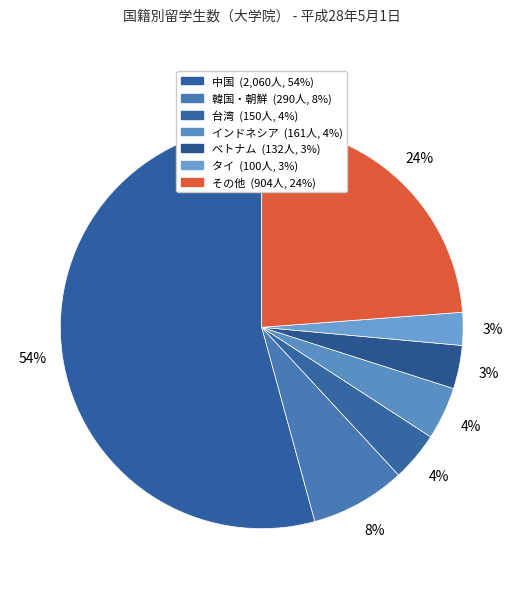

What is the change in value from 韓国・朝鮮 to インドネシア?

-129